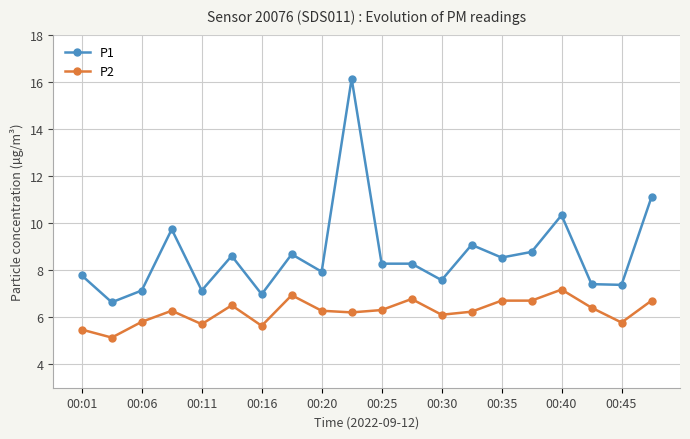

Rank the series by their average value, from highest to lowest.

P1, P2